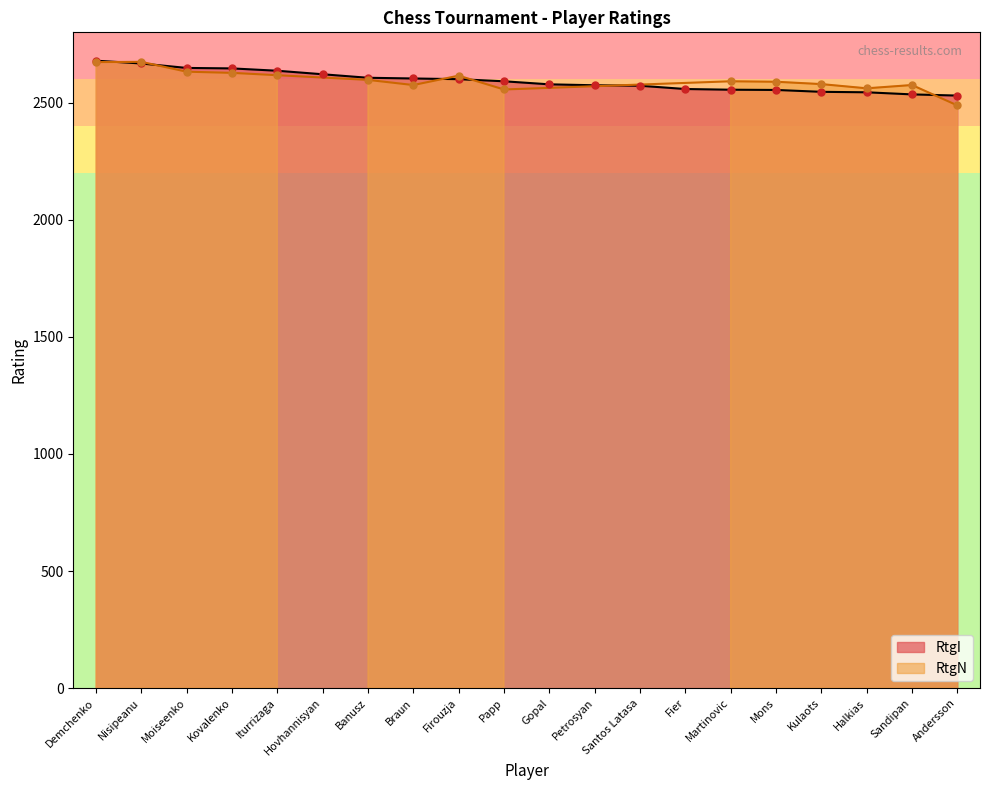

Which has a higher value, Kulaots or Nisipeanu?

Nisipeanu